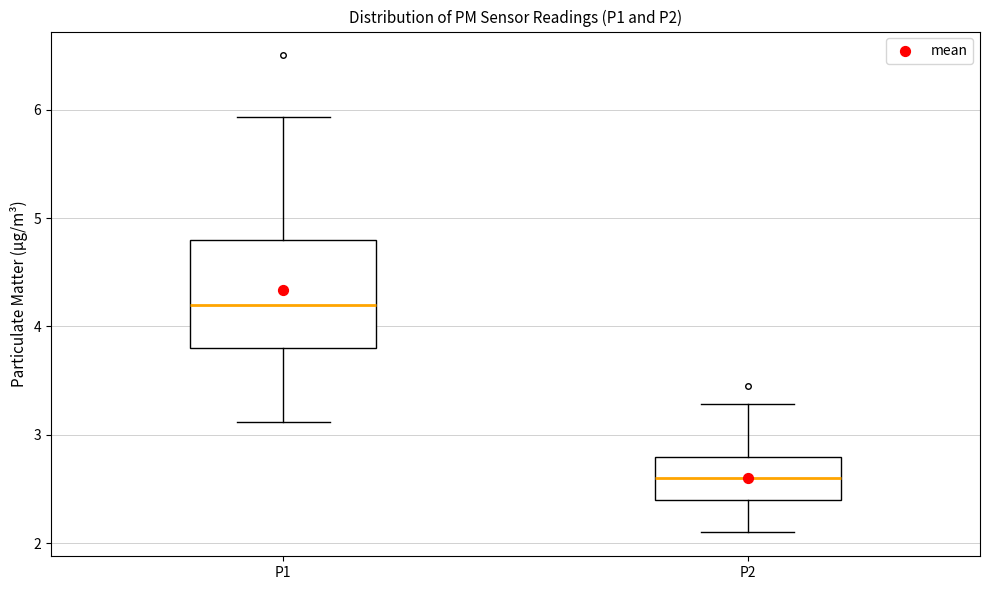

Reading left to right, transcribe this box plot: for each box, give where its median line is, the range the box spans, and where its two whiskers end, as read against the y-axis. The values are not printed on the chart, so give them approximately, as read against the axis.

P1: median 4.2, box 3.8 to 4.8, whiskers 3.1 to 5.9
P2: median 2.6, box 2.4 to 2.8, whiskers 2.1 to 3.3